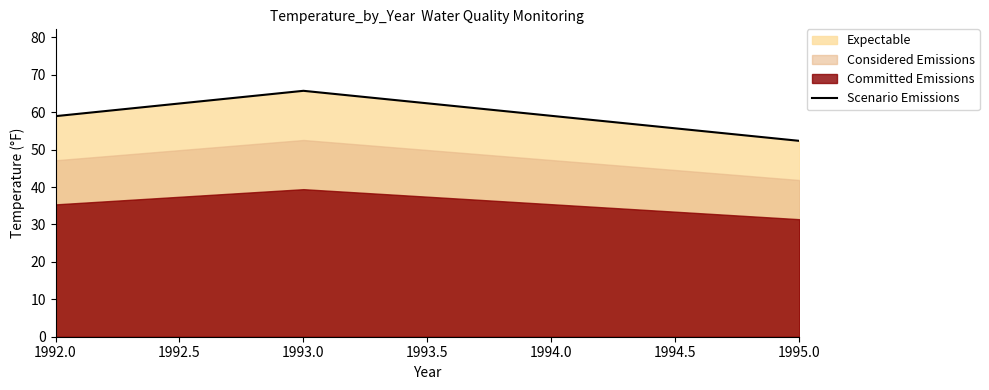

The value of Scenario Emissions at 1995.0 is 52.3. True or false?

True